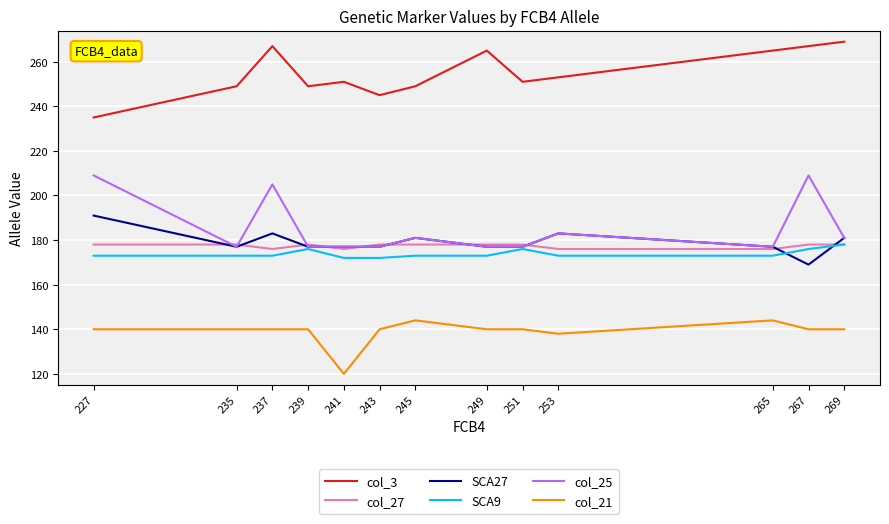

Between 241 and 251, which series saw the biggest shift?

col_21